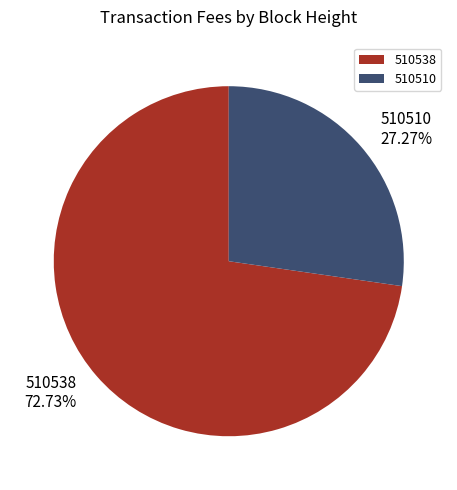

Do 510510 and 510538 together represent more than half of the pie?

Yes